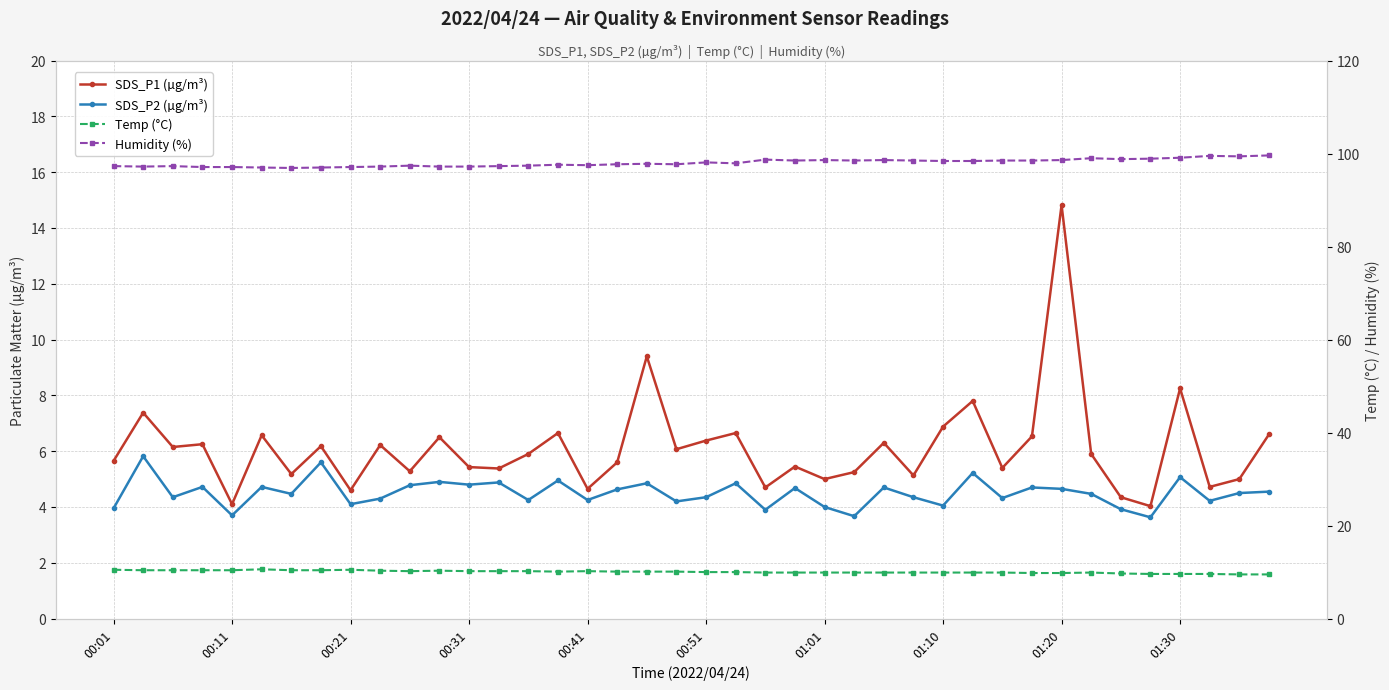

What is the minimum value for Humidity (%)?

96.9